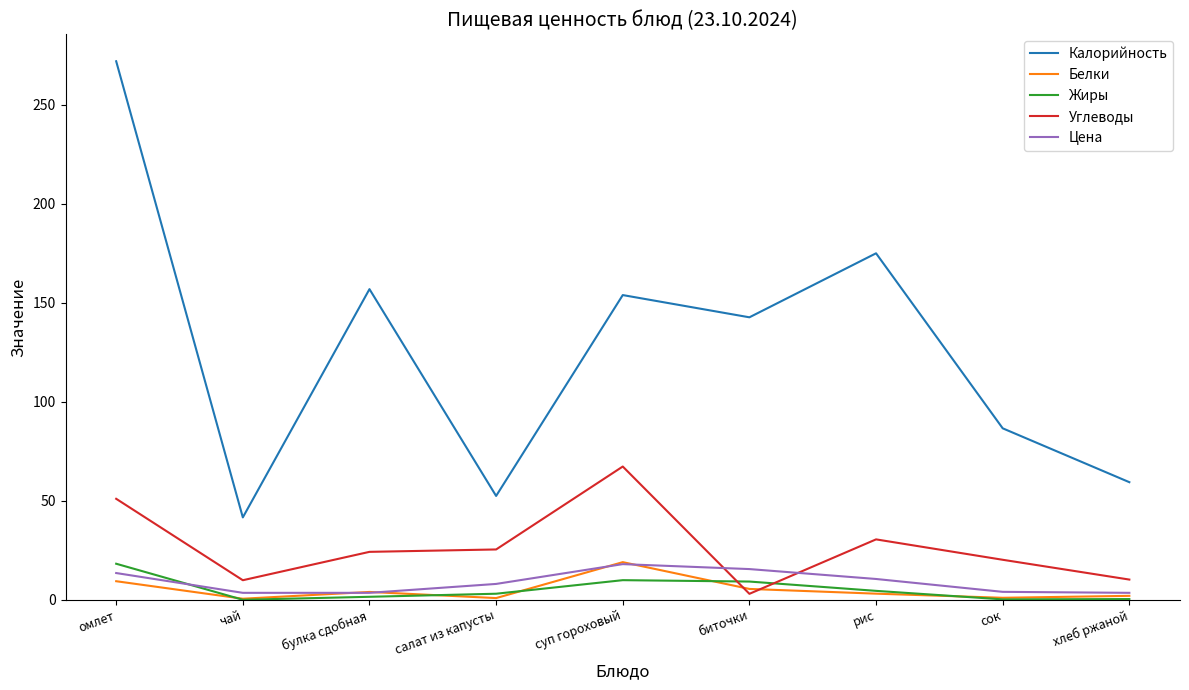

What is the sum of all Цена values?

80.0